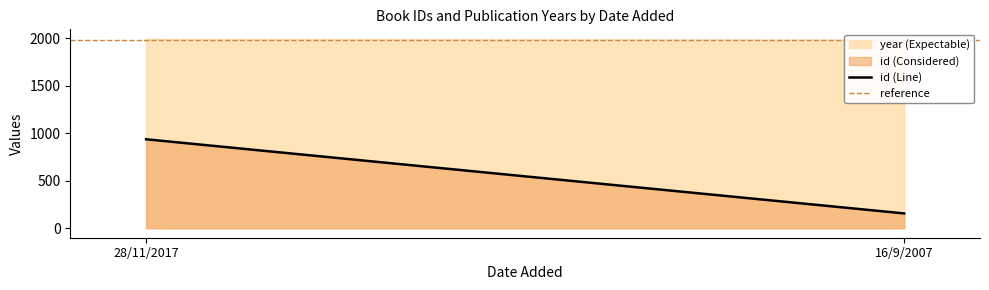

Reading right to left, extract all data points from this chart.

id (line): 16/9/2007=156	28/11/2017=936
reference: 16/9/2007=1979	28/11/2017=1979